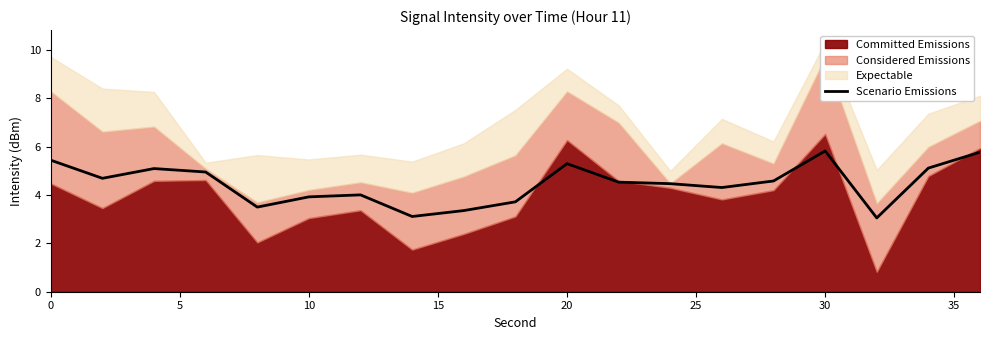

What is the difference between the maximum and minimum values?

2.8